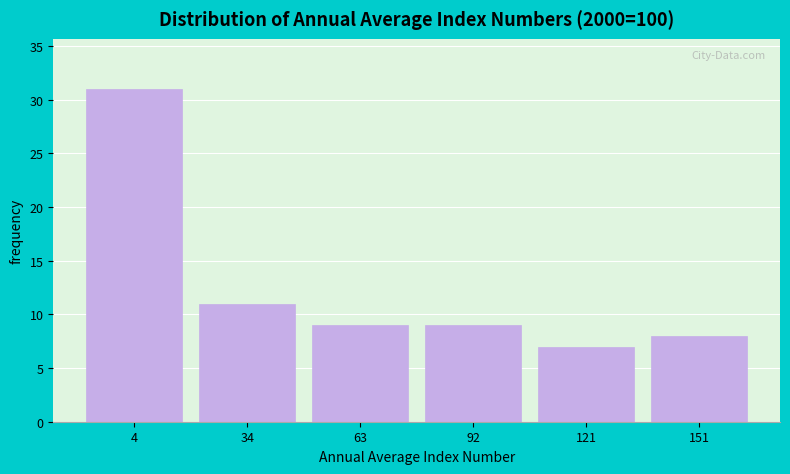

Reading left to right, transcribe all the data shown in this chart.

31	11	9	9	7	8